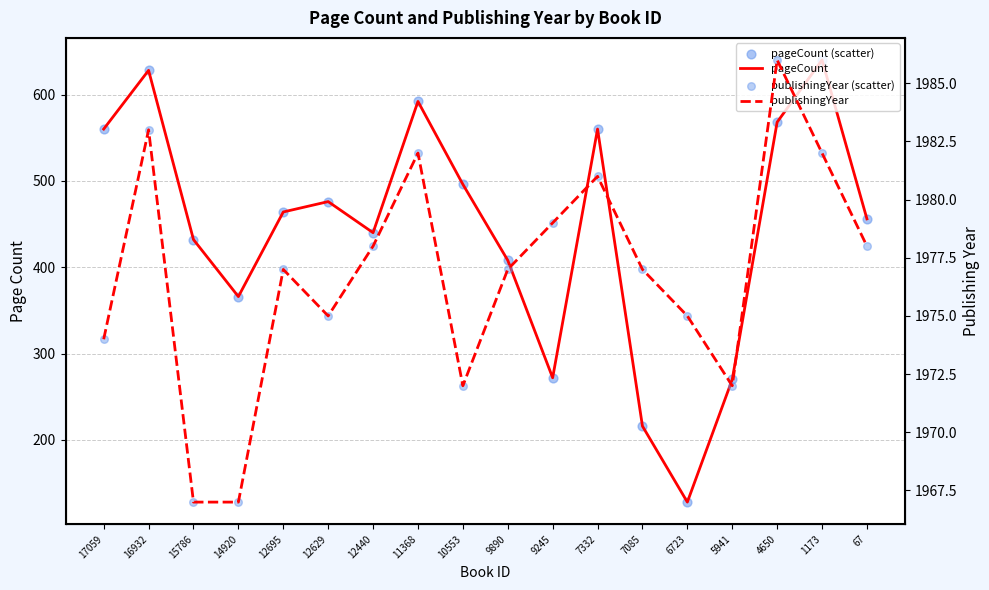

What is the total value across all series at 12695?

4882